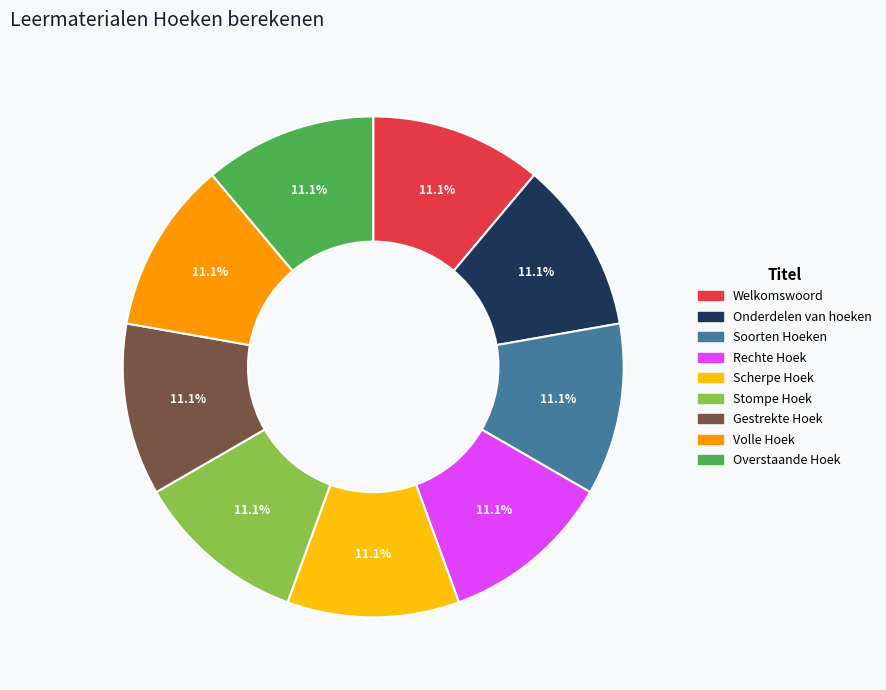

Count the number of slices in the pie.

9